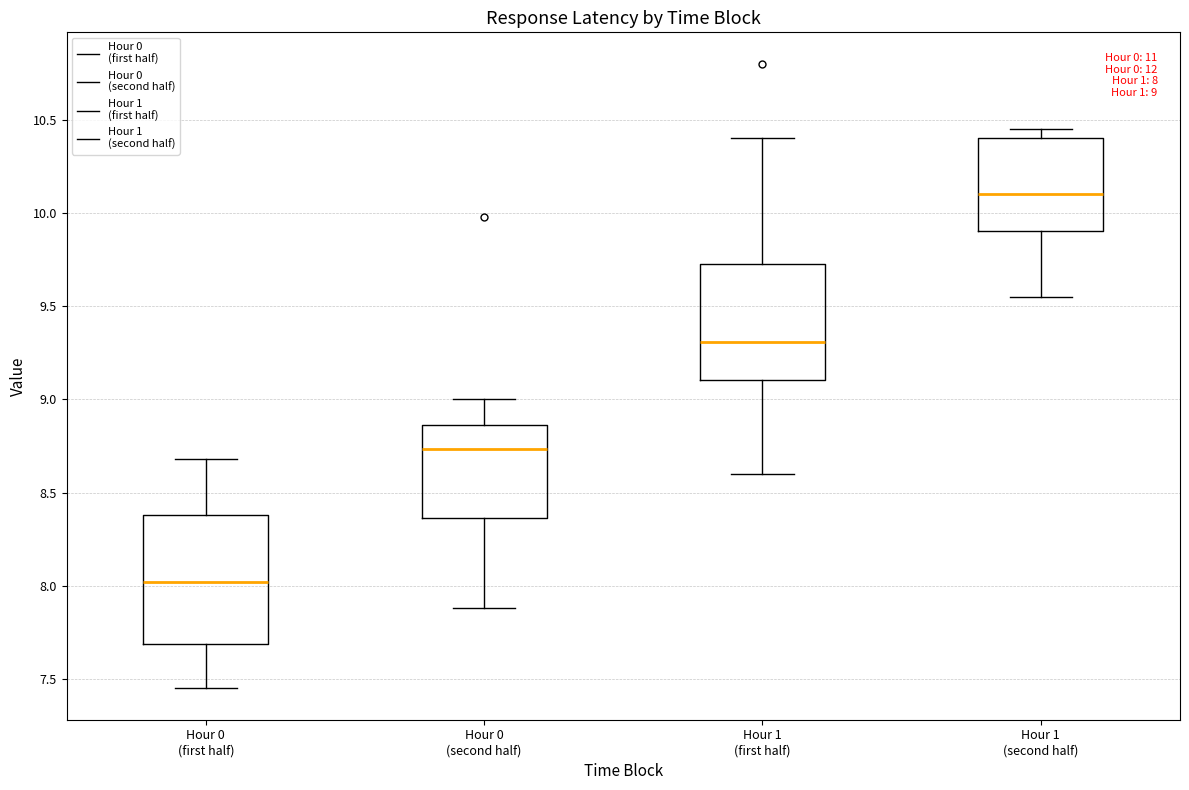

Which box is the tallest, from its lower edge to its upper edge?

Hour 0 (first half)